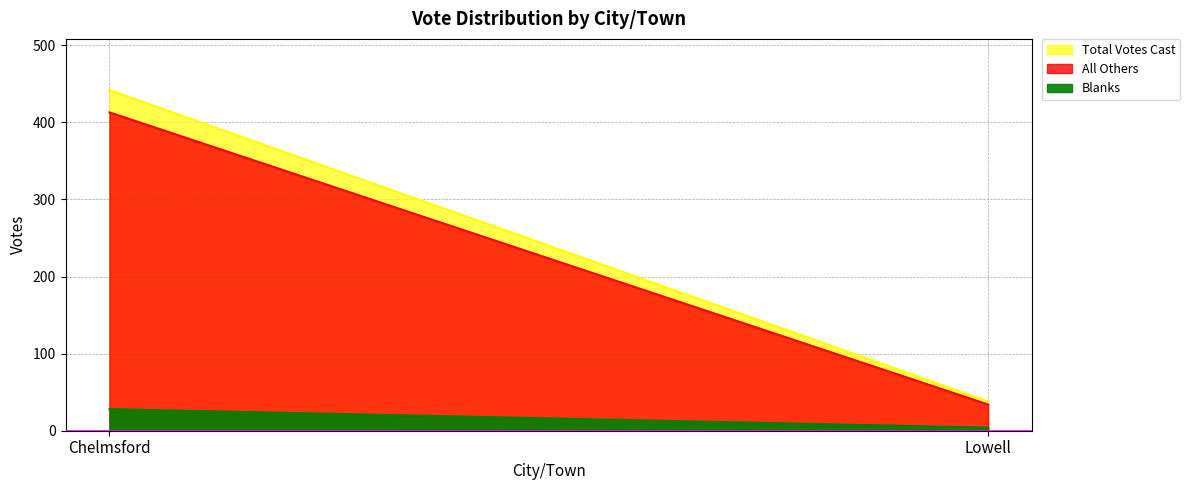

Which category has the highest value in the Blanks series?

Chelmsford